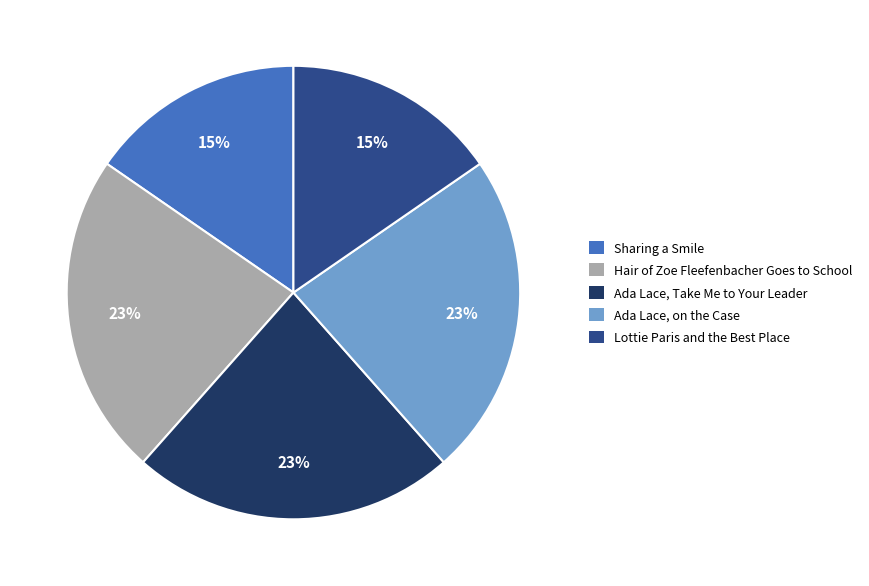

Do Lottie Paris and the Best Place and Ada Lace, on the Case together represent more than half of the pie?

No